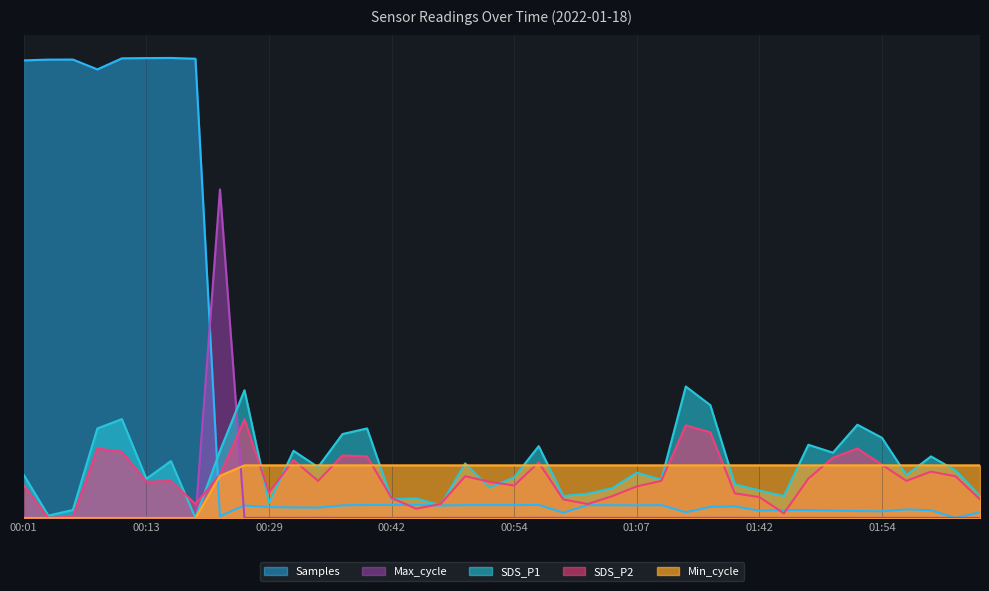

What is the spread (max minus min) of values at 00:52?

0.8